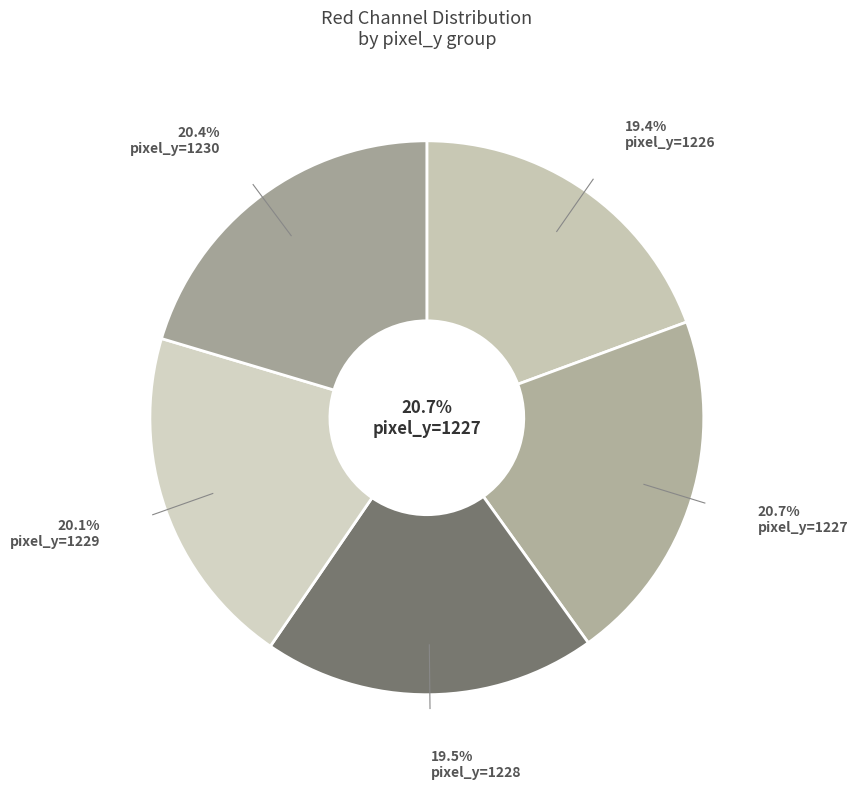

To the nearest percent, what is the average slice percentage?

20%